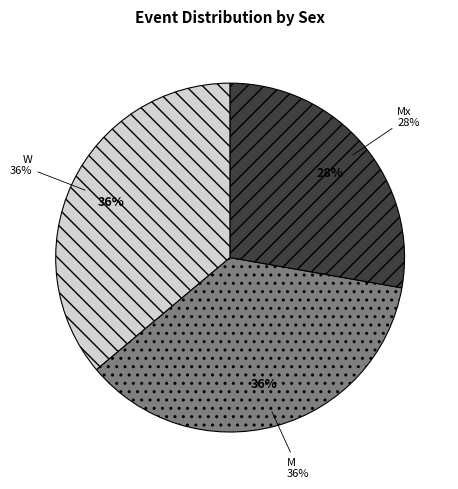

To the nearest percent, what percentage of the pie is M?

36%